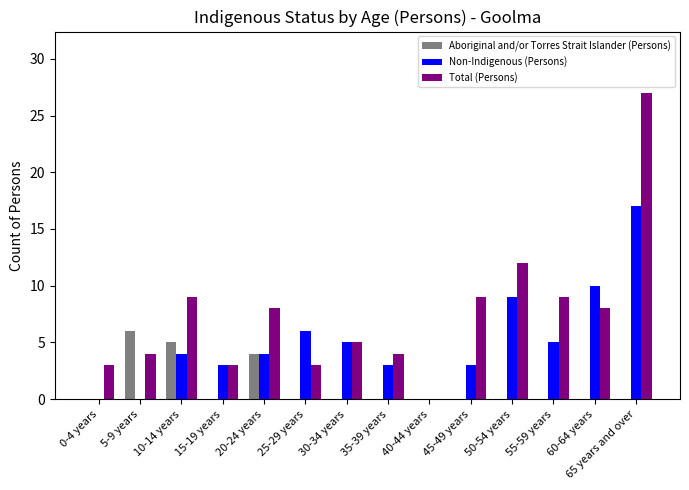

Between 5-9 years and 40-44 years, which series saw the biggest shift?

Aboriginal and/or Torres Strait Islander (Persons)